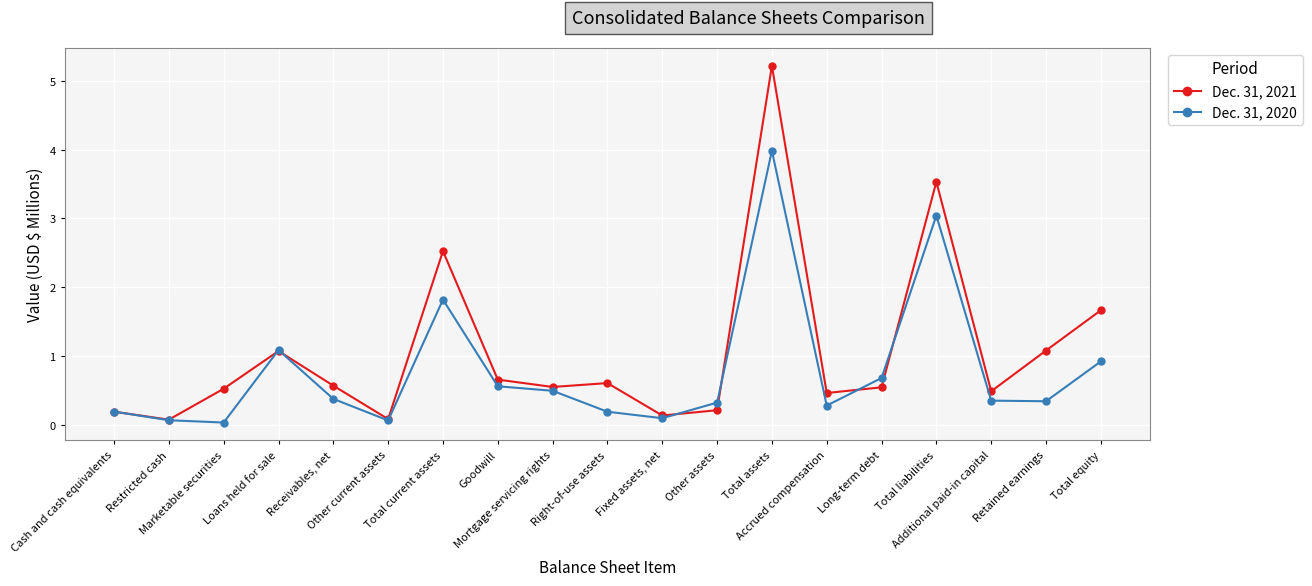

What is the maximum value shown in the chart?

5.2